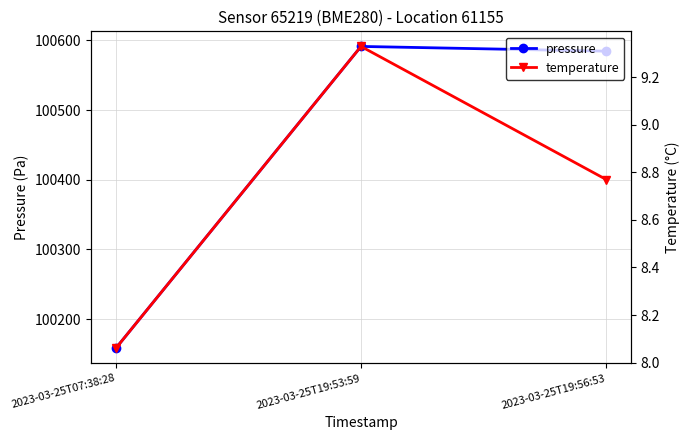

What is the difference between the maximum and second lowest values in the pressure series?

6.8